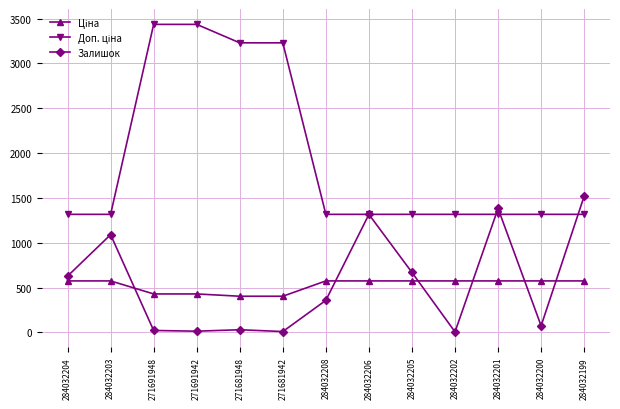

What is the value of the Залишок point at the 8th from the left?

1316.0